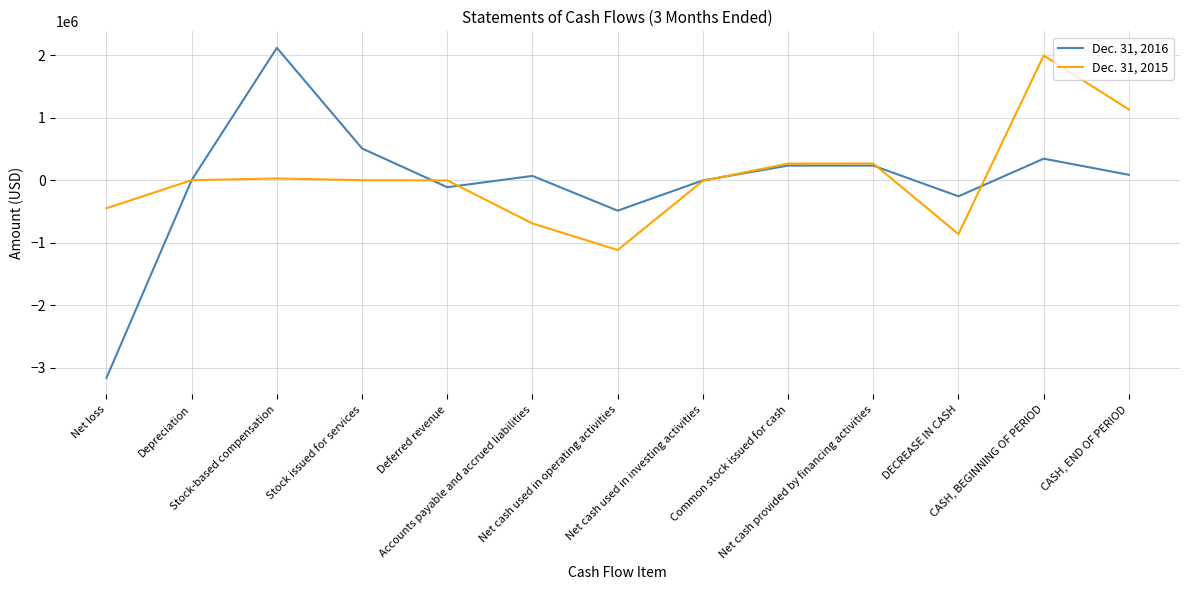

What is the smallest value displayed?

-3164259